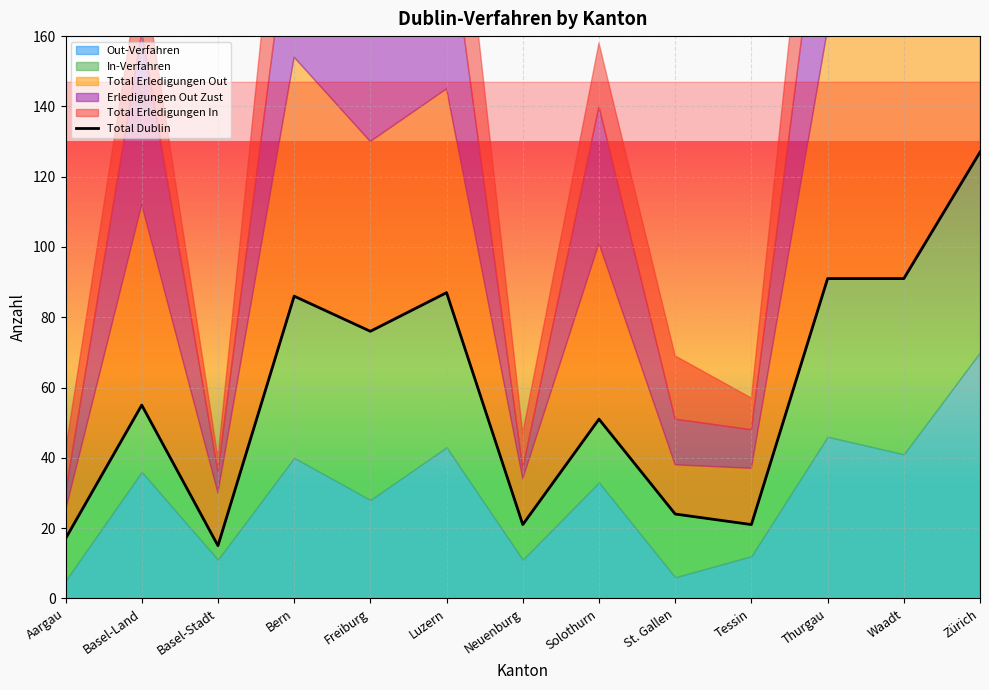

Approximately how many times larger is the value at Neuenburg compared to Basel-Stadt?

1.4